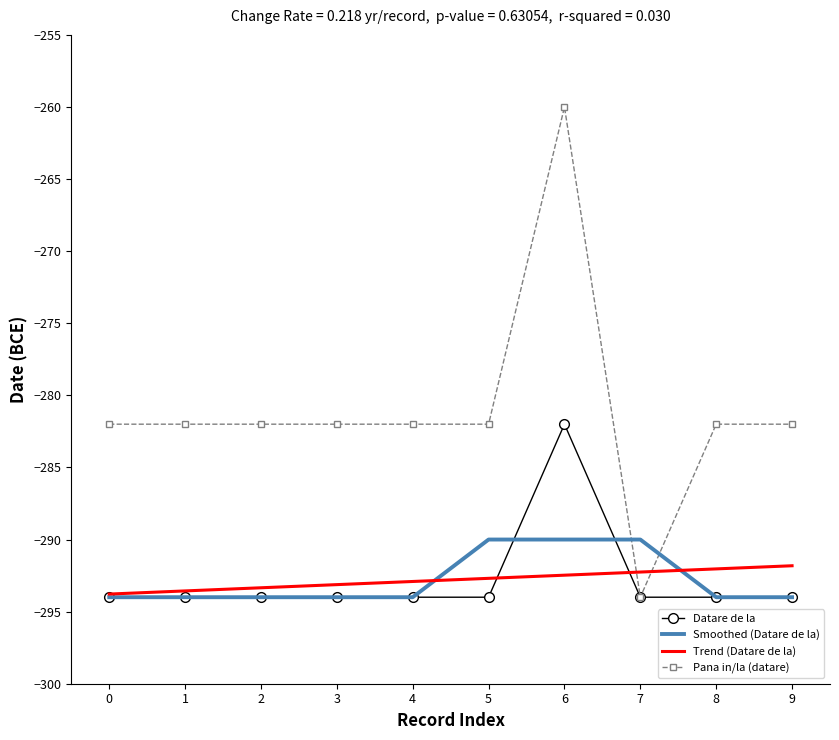

Which label corresponds to the largest value in the chart?

6